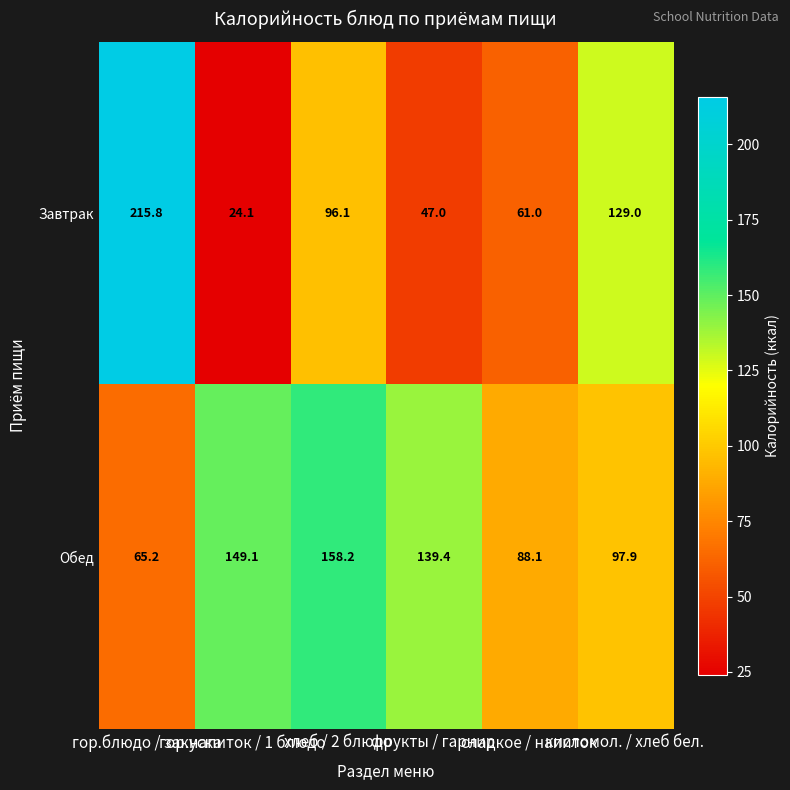

Which series has the largest total across all categories?

Обед